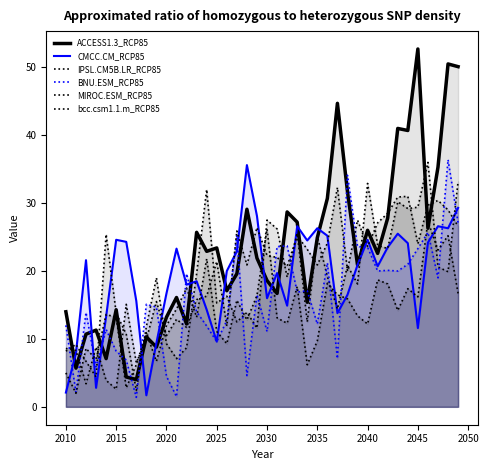

Does the chart have visible grid lines?

No